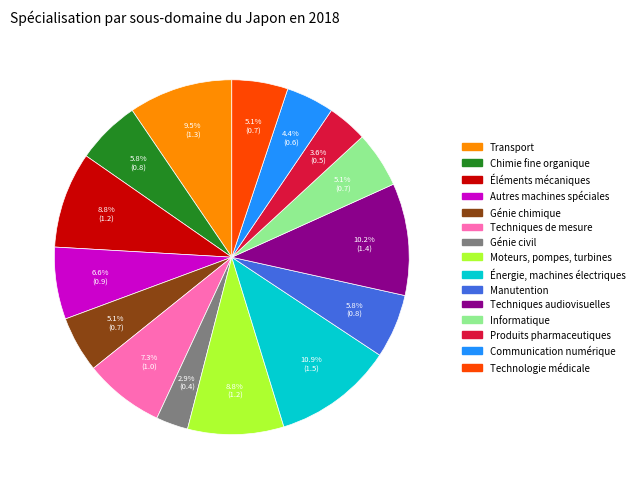

Between Génie civil and Énergie, machines électriques, which is larger?

Énergie, machines électriques